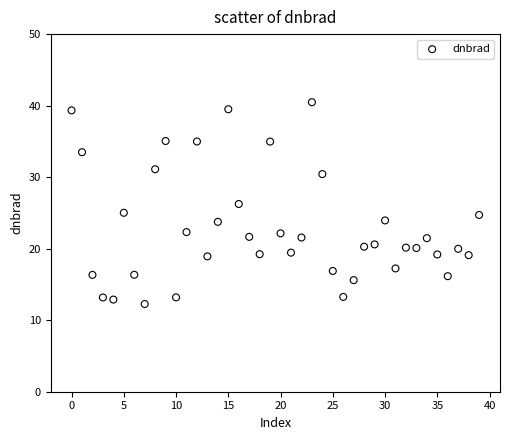

What is the range of Y values (max minus min)?

28.2